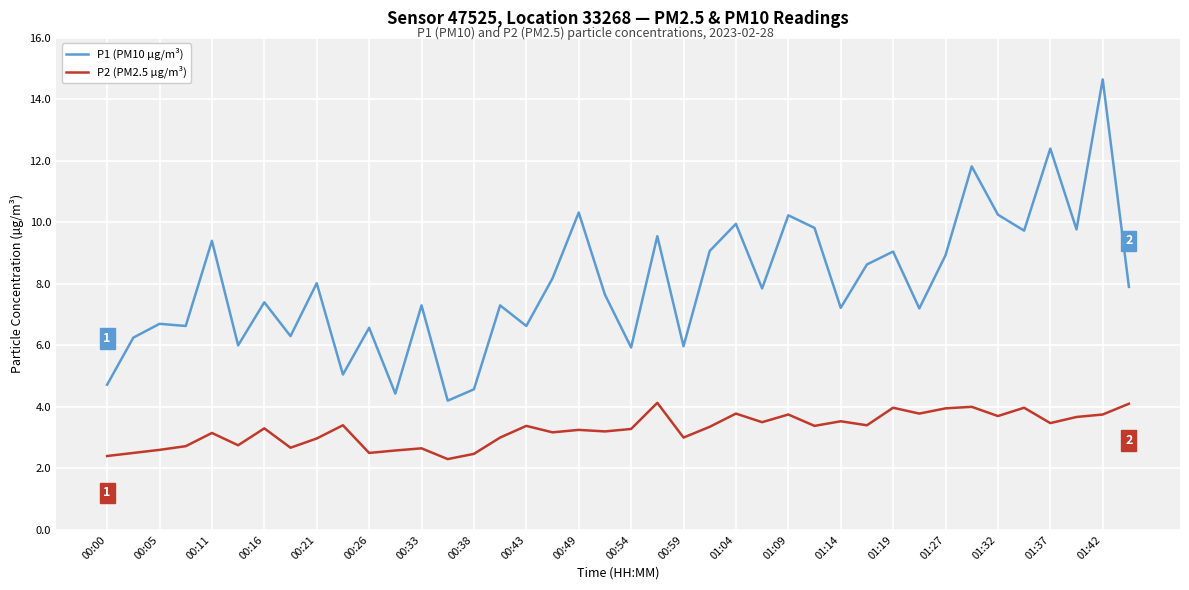

Which series has the largest total across all categories?

P1 (PM10 µg/m³)